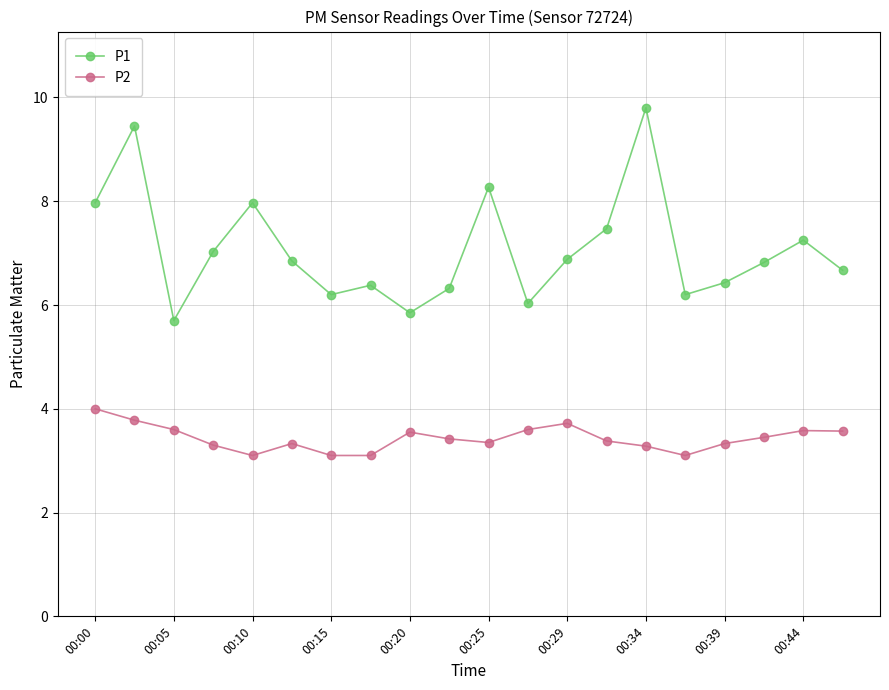

How many series are shown in this chart?

2